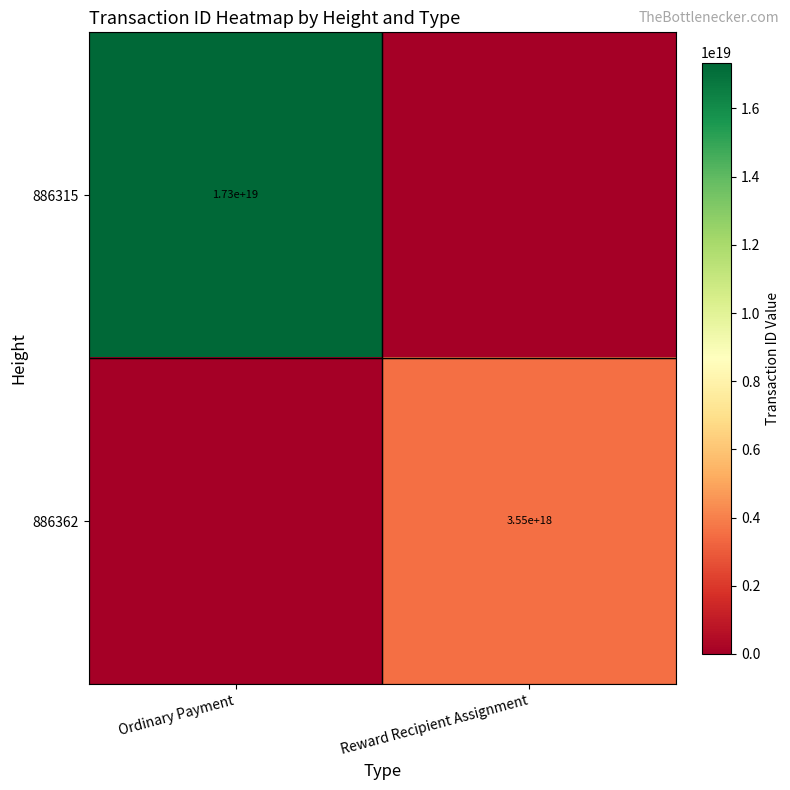

Is the value of 886315 at Ordinary Payment greater than the value of 886362 at Reward Recipient Assignment?

Yes